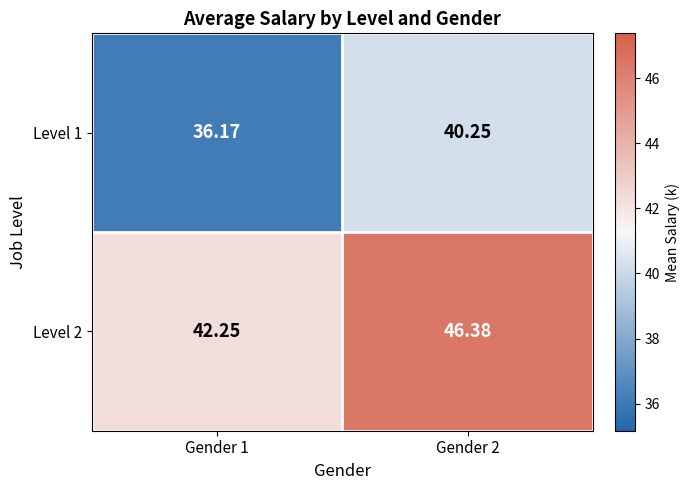

Is the value of Level 1 at Gender 1 greater than the value of Level 2 at Gender 1?

No